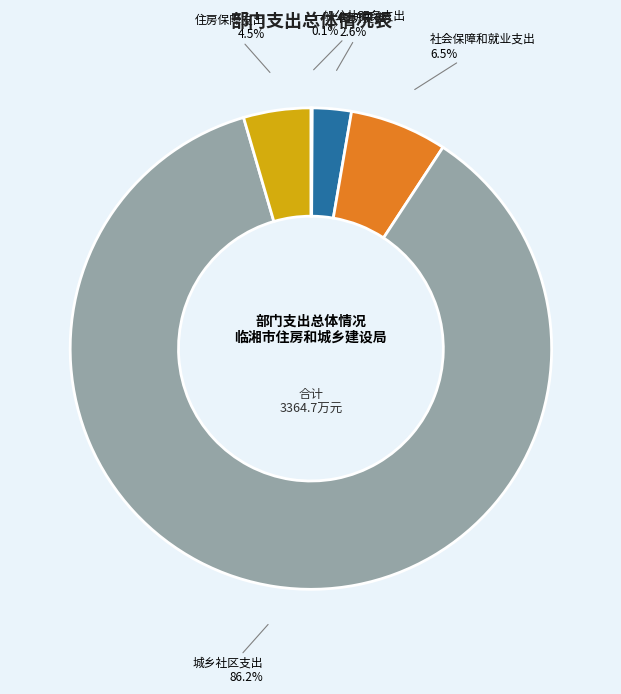

Does any single category account for the majority?

Yes